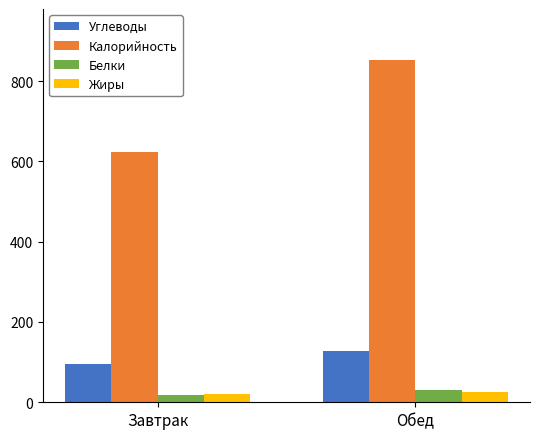

Reading left to right, extract all data points from this chart.

Углеводы: 95.1	128.8
Калорийность: 623.7	852.0
Белки: 18.8	30.8
Жиры: 20.2	24.6